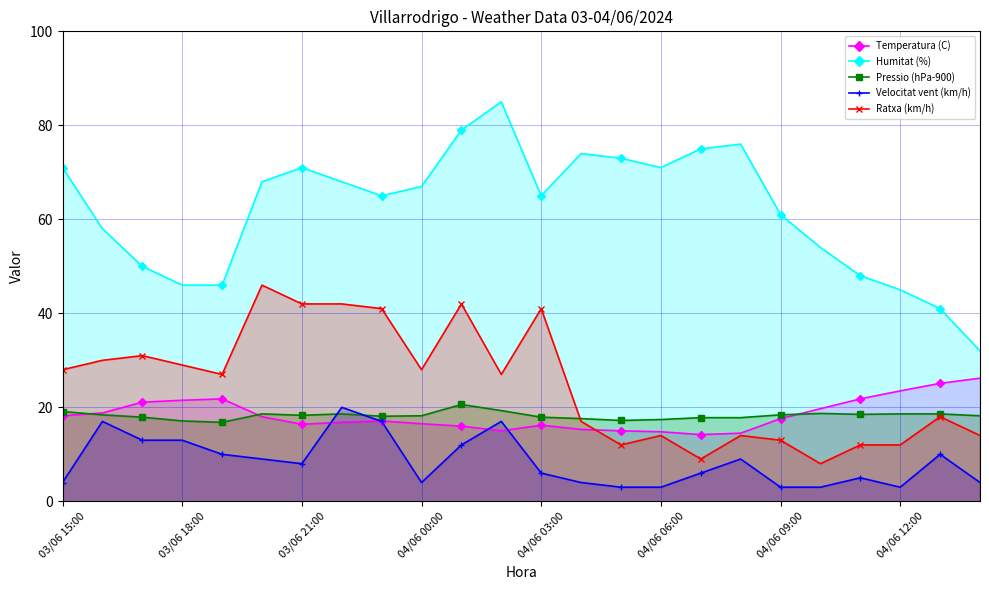

How many values in the Ratxa (km/h) series exceed 27?

11